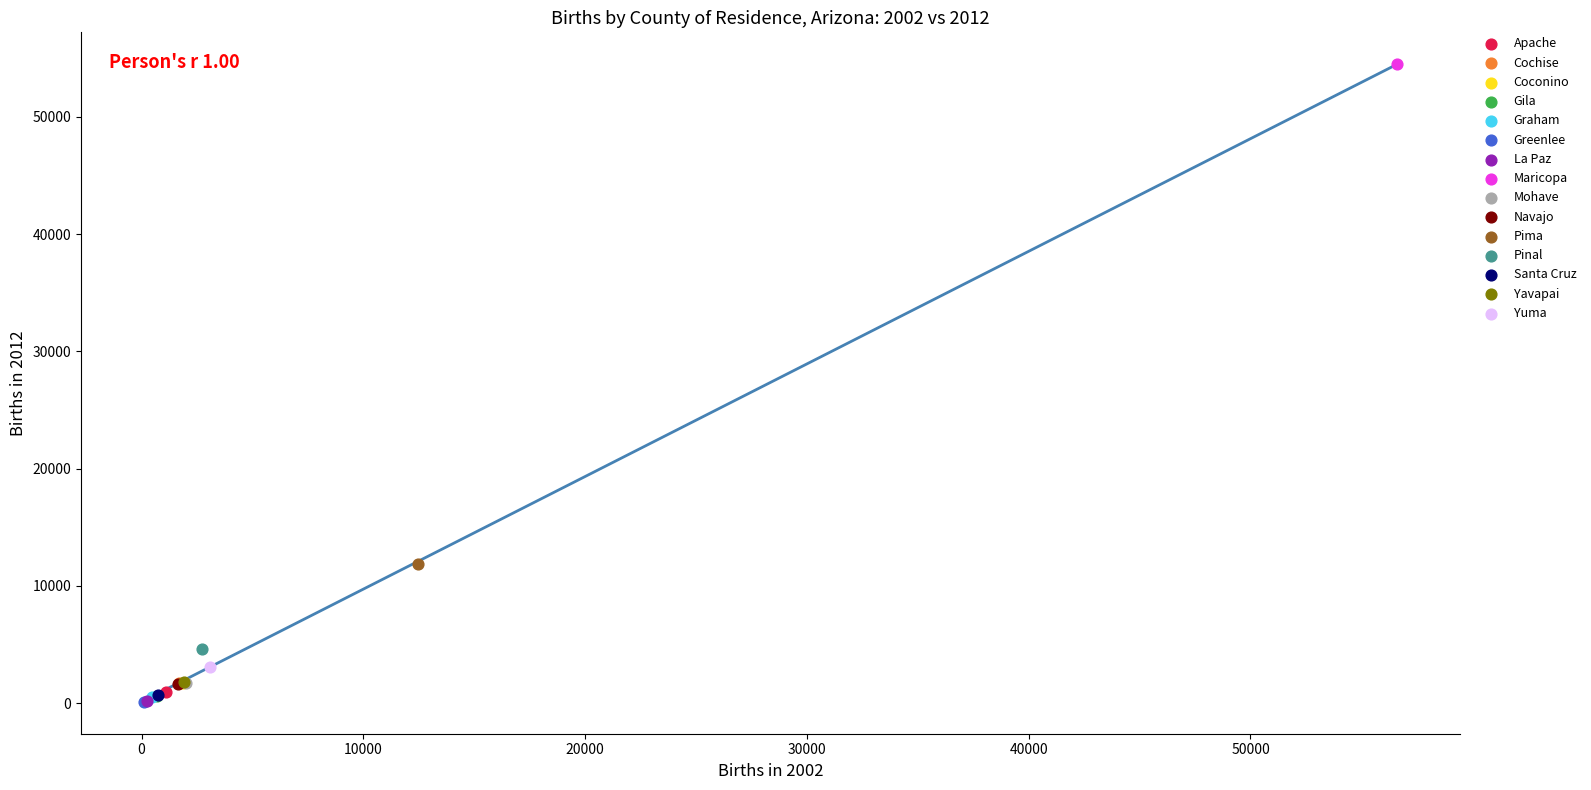

What are all the series names shown in the legend?

Apache, Cochise, Coconino, Gila, Graham, Greenlee, La Paz, Maricopa, Mohave, Navajo, Pima, Pinal, Santa Cruz, Yavapai, Yuma